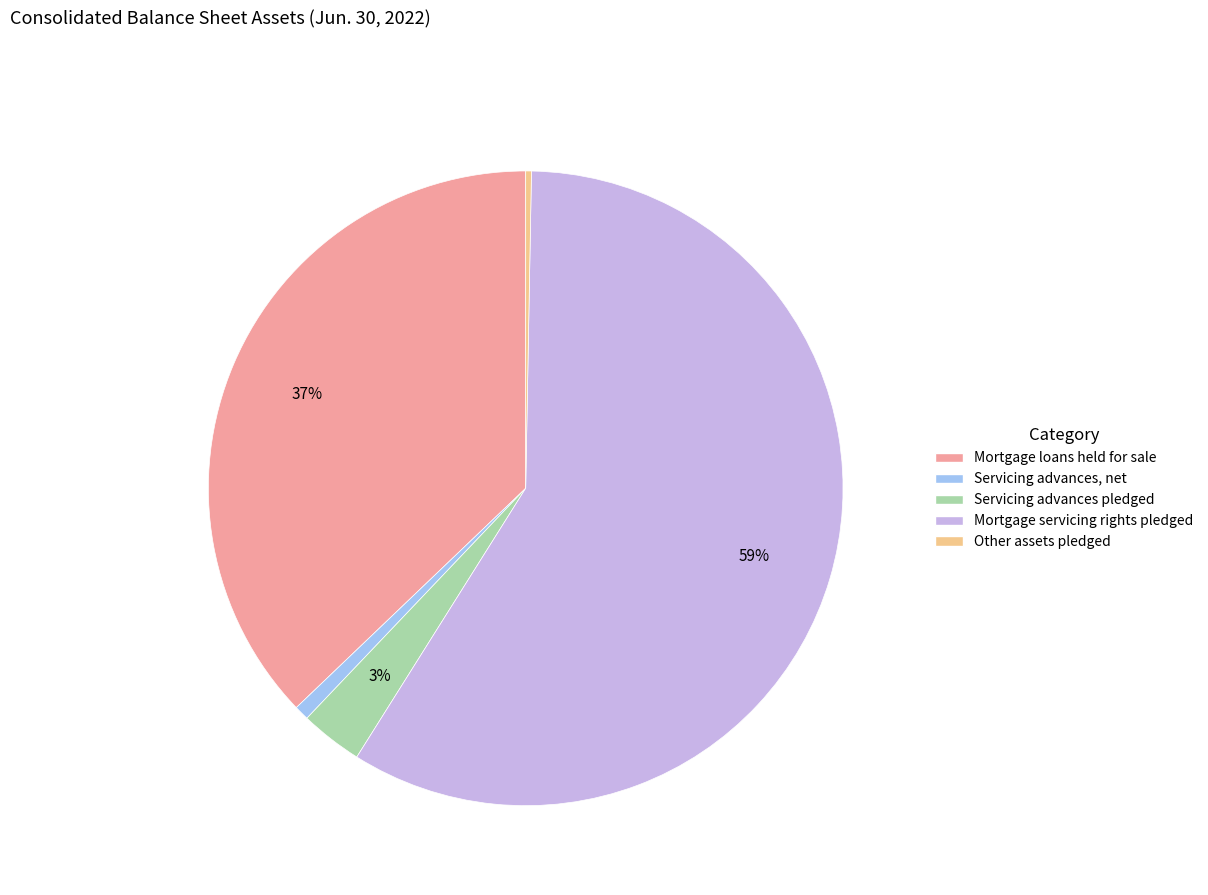

To the nearest percent, what is the average slice percentage?

20%